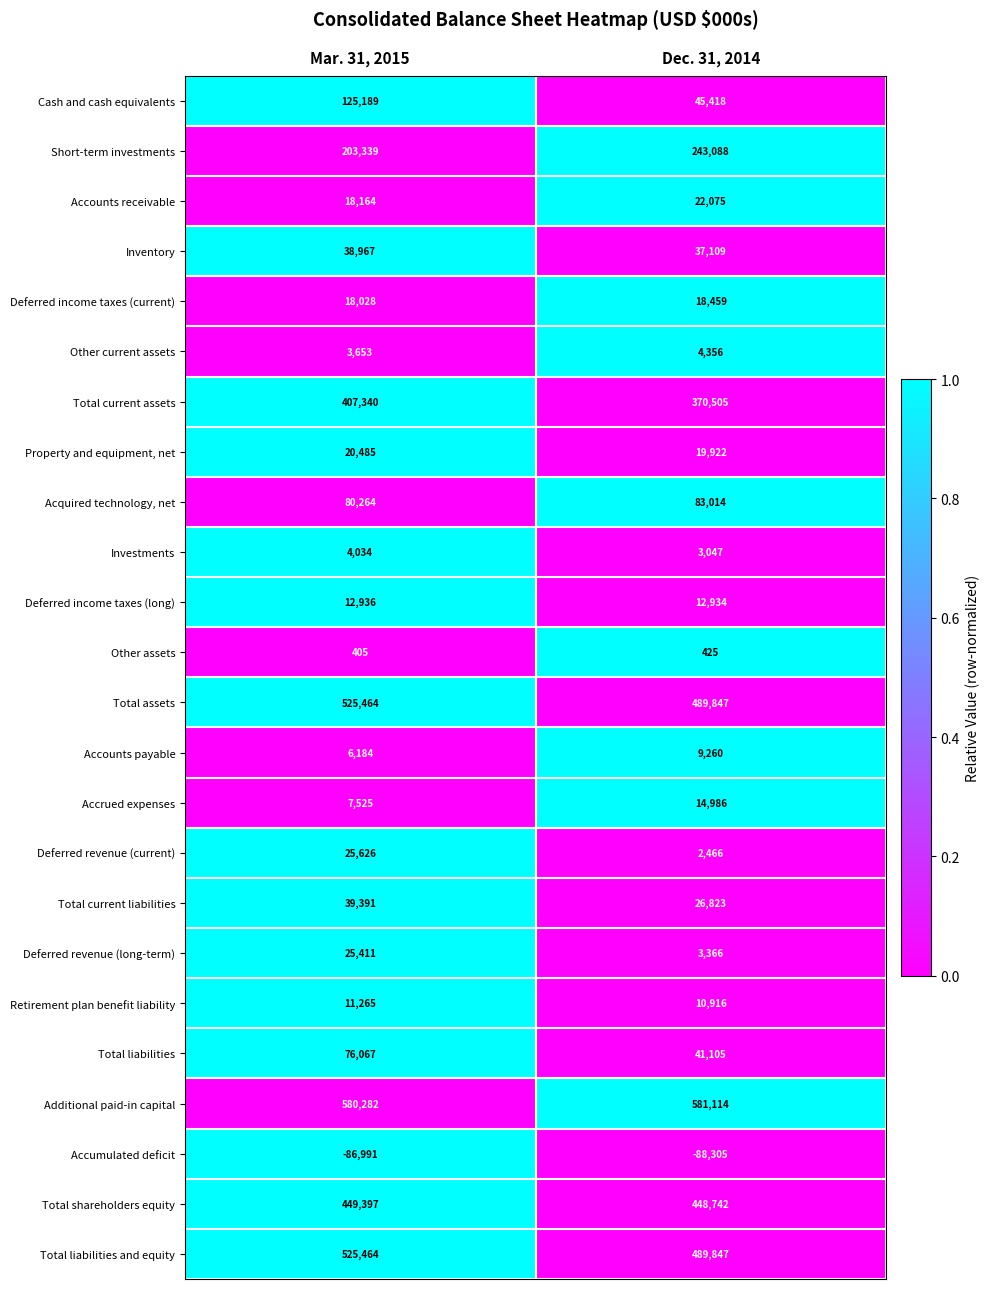

Which series has the largest range (max minus min)?

Cash and cash equivalents